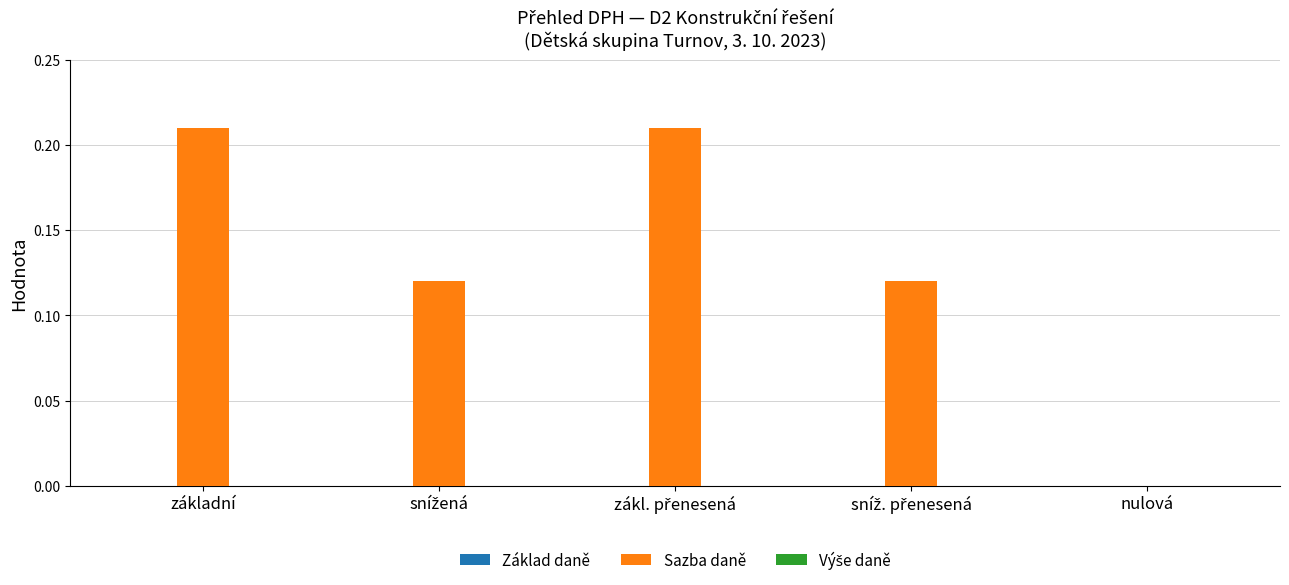

True or false: the data shows 0.3 at základní.

False